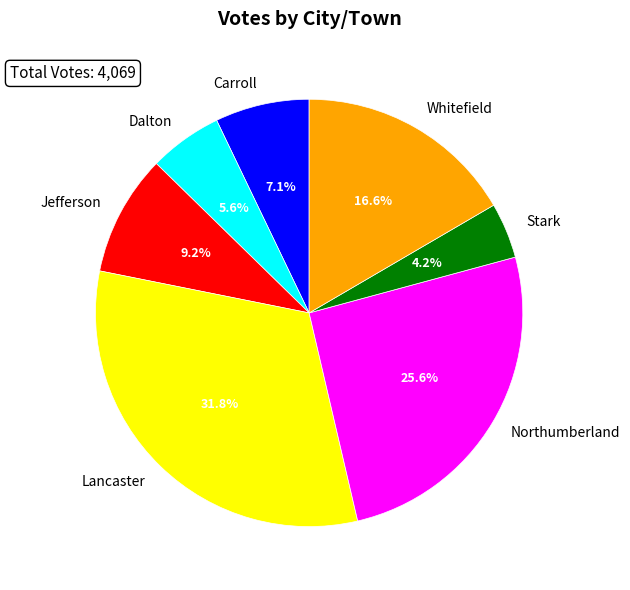

Which category has the smallest portion of the pie?

Stark